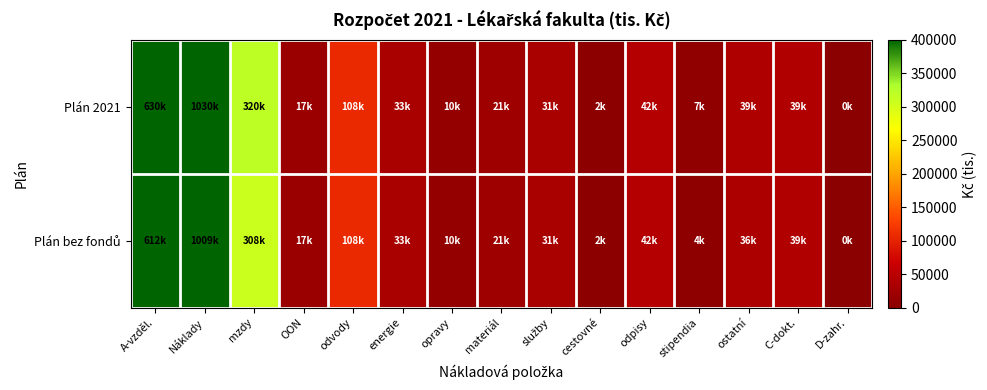

At odpisy, list the series in order from largest to smallest.

Plán 2021, Plán bez fondů